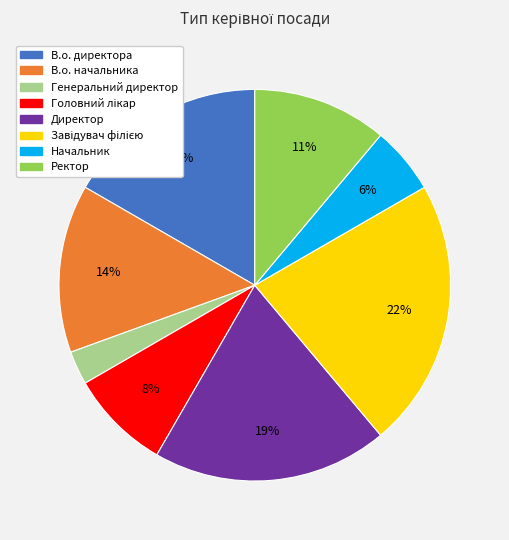

To the nearest percent, what is the combined percentage of Директор and В.о. директора?

36%